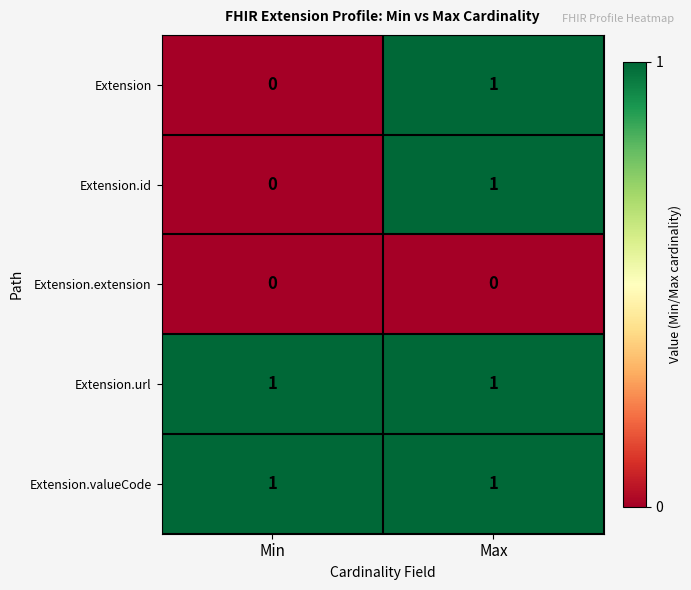

At which category is the sum across all series the highest?

Max